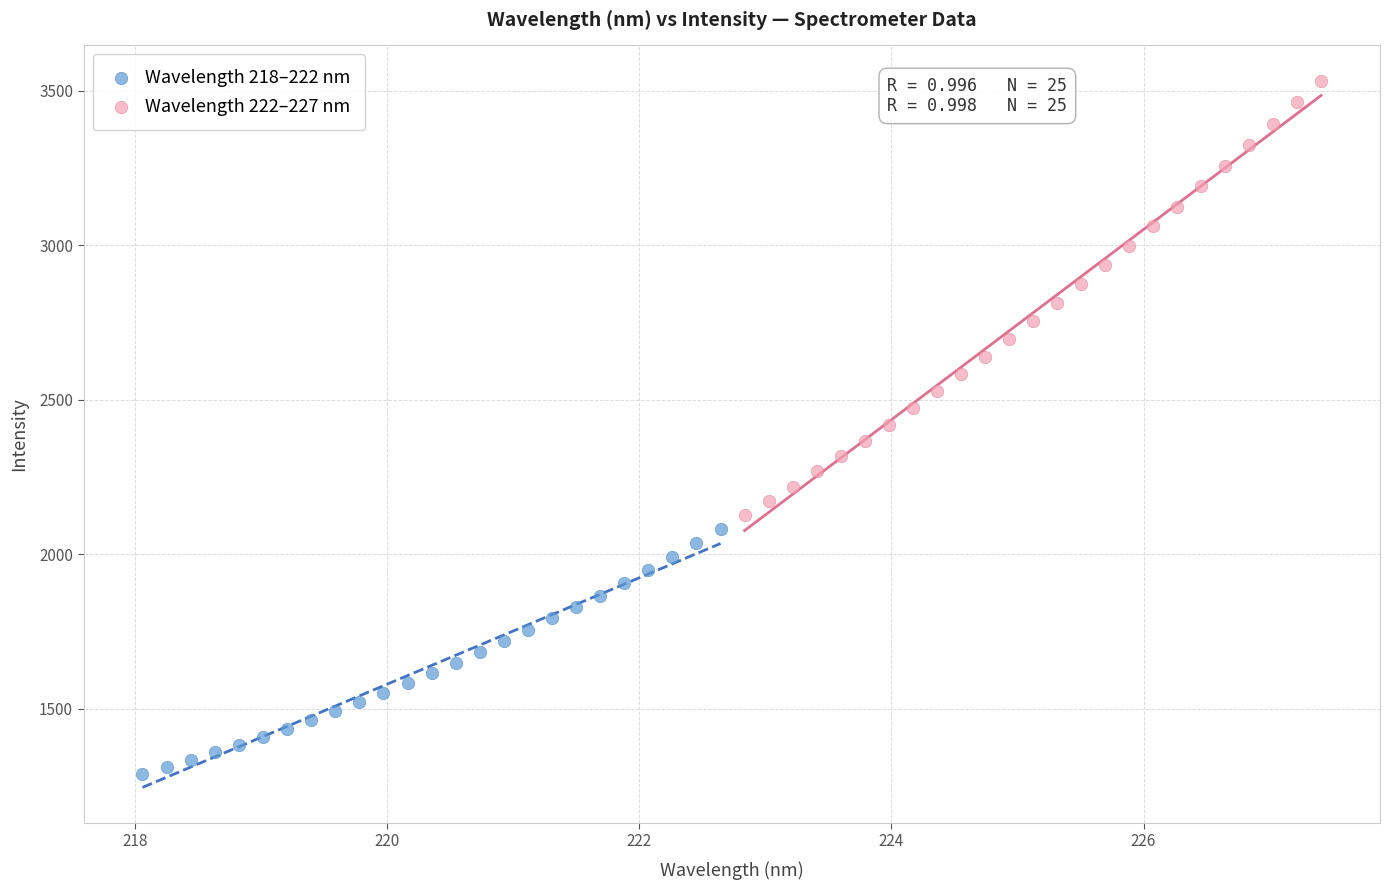

Which series reaches the minimum Y coordinate?

Wavelength 218–222 nm